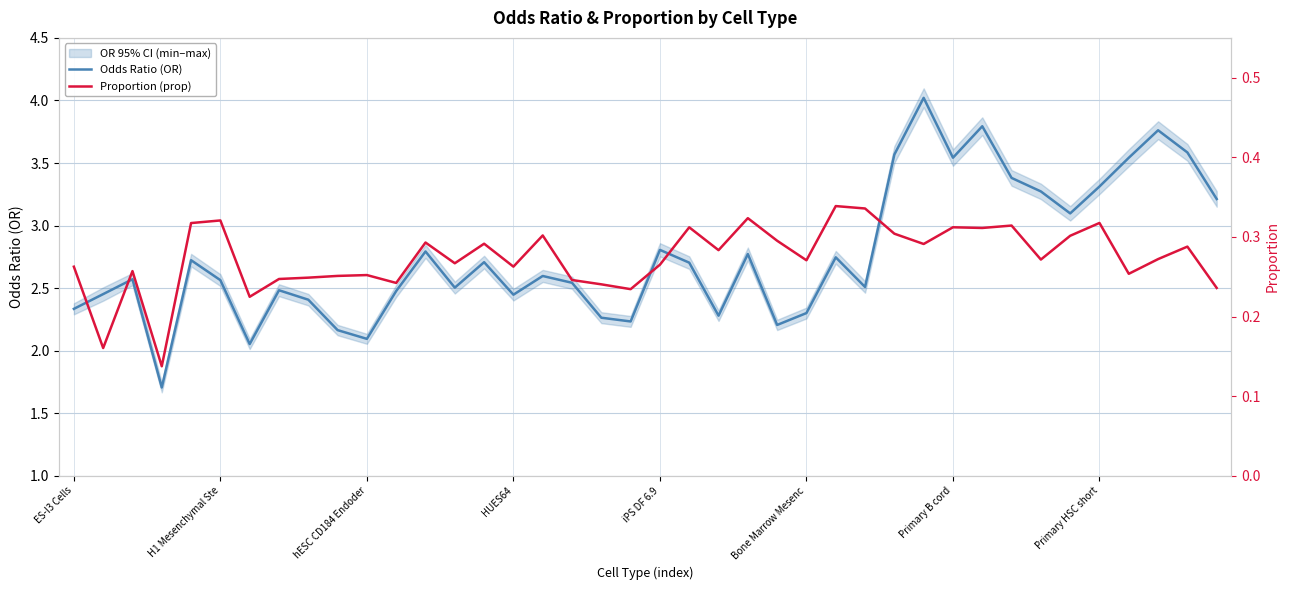

True or false: Odds Ratio (OR) and Proportion (prop) intersect in this chart.

False